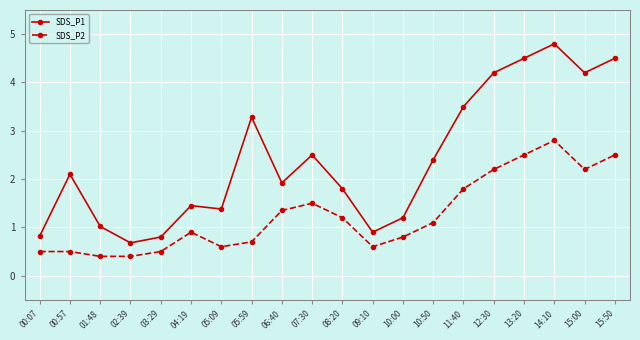

Which series has the widest spread of values?

SDS_P1